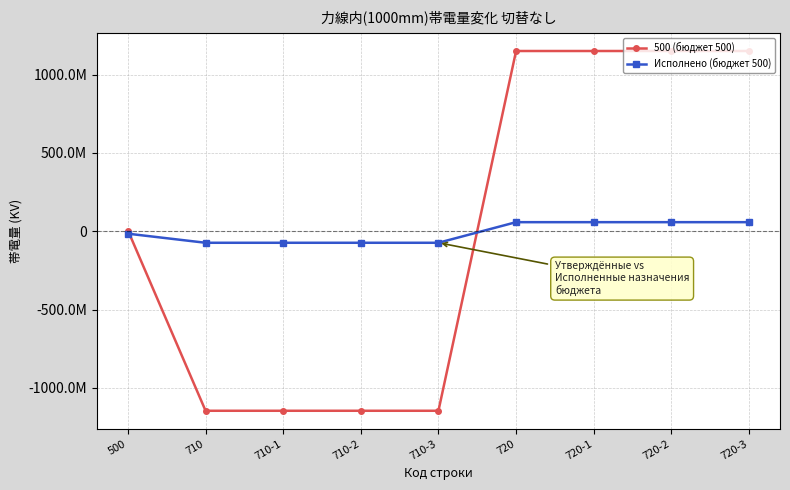

What is the difference between the Исполнено (бюджет 500) values at 710 and 720-3?

131514284.9